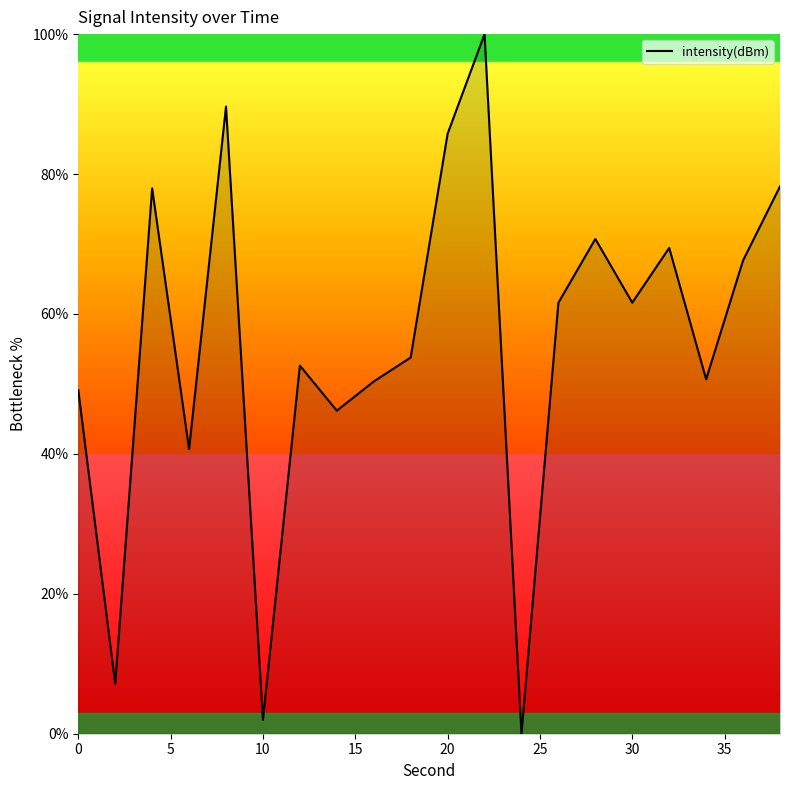

What is the difference between the maximum and minimum values?

100.0